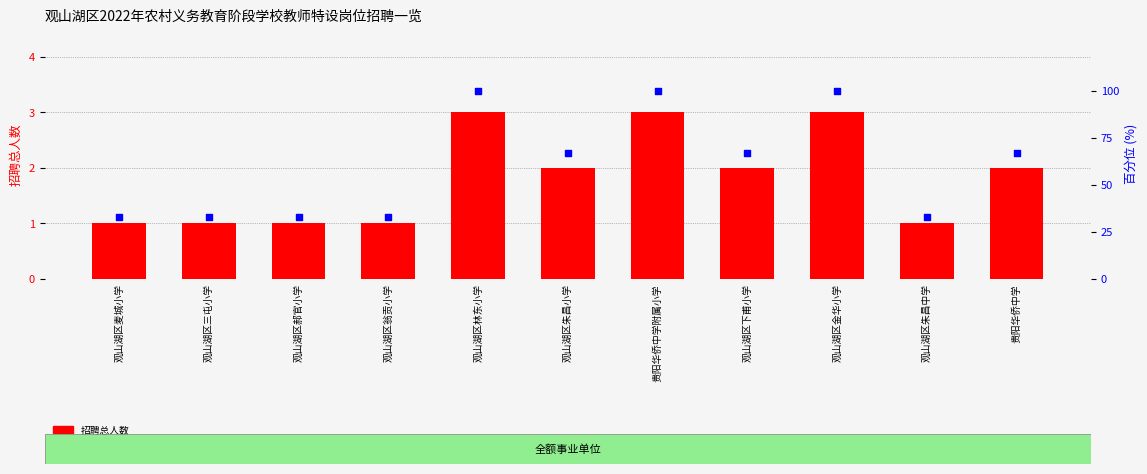

What are all the series names shown in the legend?

招聘总人数, 百分位排名